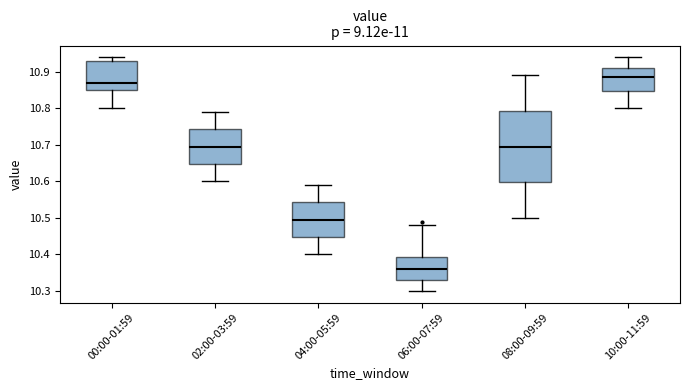

Which box is the tallest, from its lower edge to its upper edge?

08:00-09:59